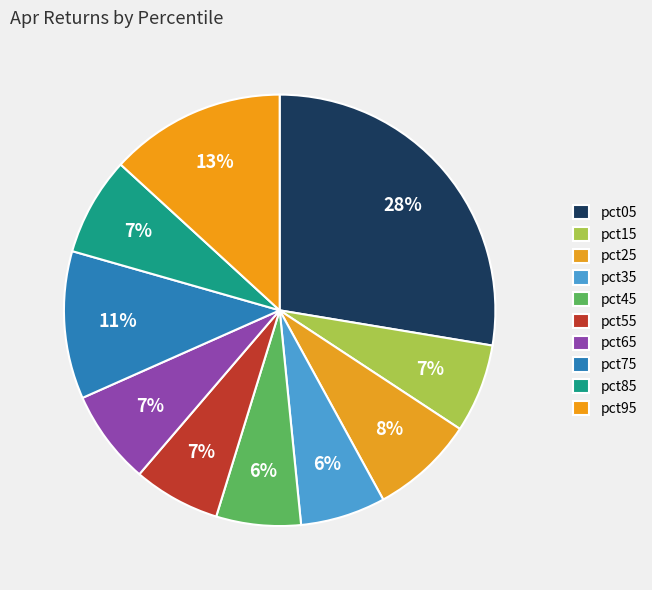

Is there a majority slice in this chart?

No